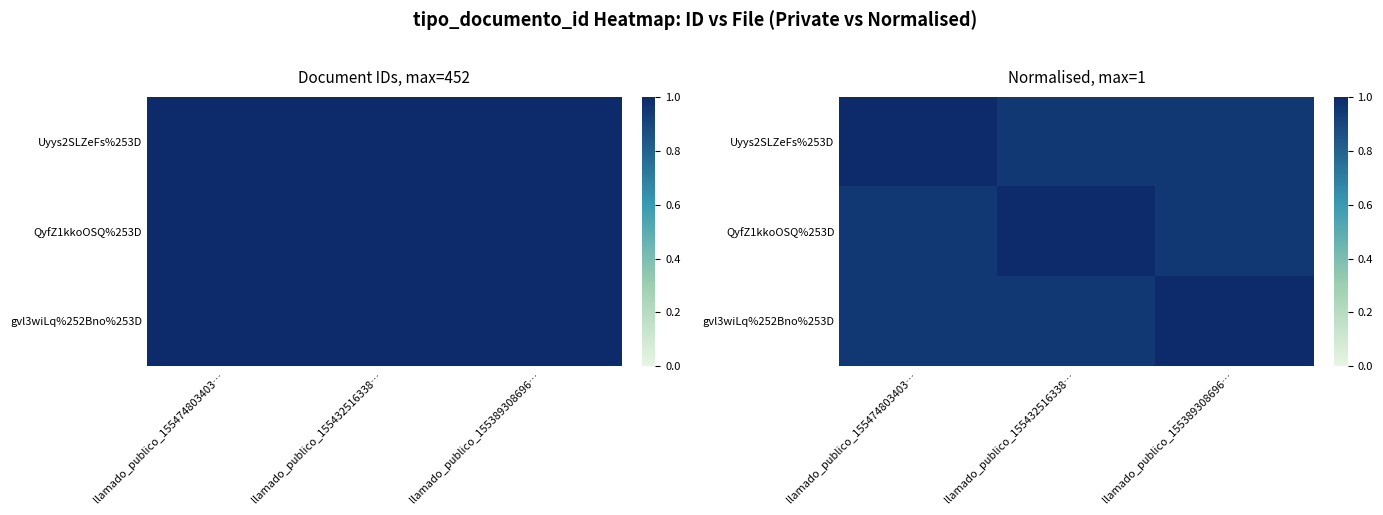

What is the sum of the QyfZ1kkoOSQ%253D values at llamado_publico_155389308696… and llamado_publico_155432516338…?

1.9